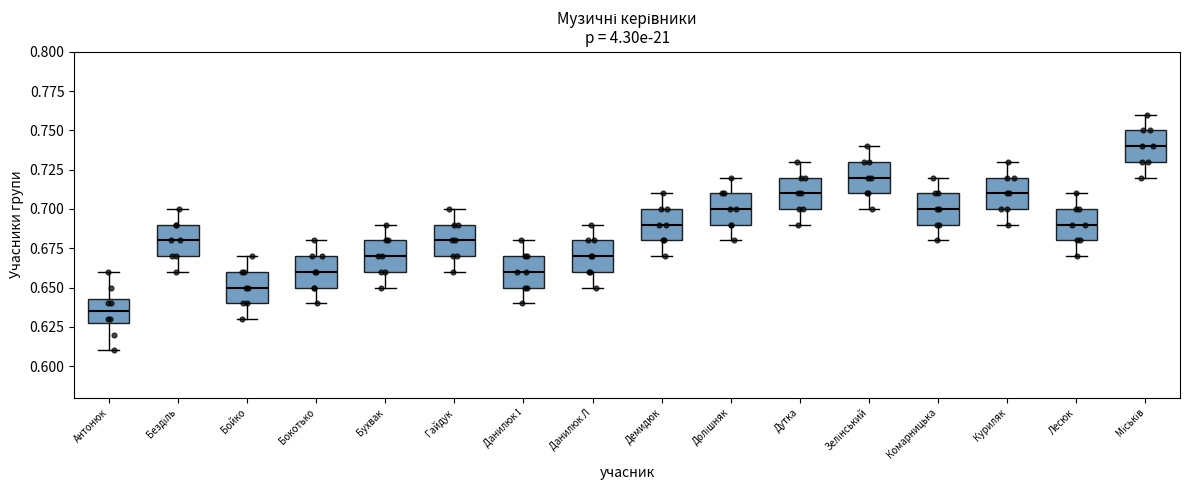

Reading left to right, read every box against the y-axis: the position of its median line, the range the box covers, and the ends of its whiskers. The values are not printed on the chart, so give them approximately, as read against the axis.

Антонюк: median 0.635, box 0.630 to 0.645, whiskers 0.610 to 0.660
Безділь: median 0.680, box 0.670 to 0.690, whiskers 0.660 to 0.700
Бойко: median 0.650, box 0.640 to 0.660, whiskers 0.630 to 0.670
Бокотько: median 0.660, box 0.650 to 0.670, whiskers 0.640 to 0.680
Бухвак: median 0.670, box 0.660 to 0.680, whiskers 0.650 to 0.690
Гайдук: median 0.680, box 0.670 to 0.690, whiskers 0.660 to 0.700
Данилюк І: median 0.660, box 0.650 to 0.670, whiskers 0.640 to 0.680
Данилюк Л: median 0.670, box 0.660 to 0.680, whiskers 0.650 to 0.690
Демидюк: median 0.690, box 0.680 to 0.700, whiskers 0.670 to 0.710
Долішняк: median 0.700, box 0.690 to 0.710, whiskers 0.680 to 0.720
Дутка: median 0.710, box 0.700 to 0.720, whiskers 0.690 to 0.730
Зелінський: median 0.720, box 0.710 to 0.730, whiskers 0.700 to 0.740
Комарницька: median 0.700, box 0.690 to 0.710, whiskers 0.680 to 0.720
Куриляк: median 0.710, box 0.700 to 0.720, whiskers 0.690 to 0.730
Лесюк: median 0.690, box 0.680 to 0.700, whiskers 0.670 to 0.710
Міськів: median 0.740, box 0.730 to 0.750, whiskers 0.720 to 0.760